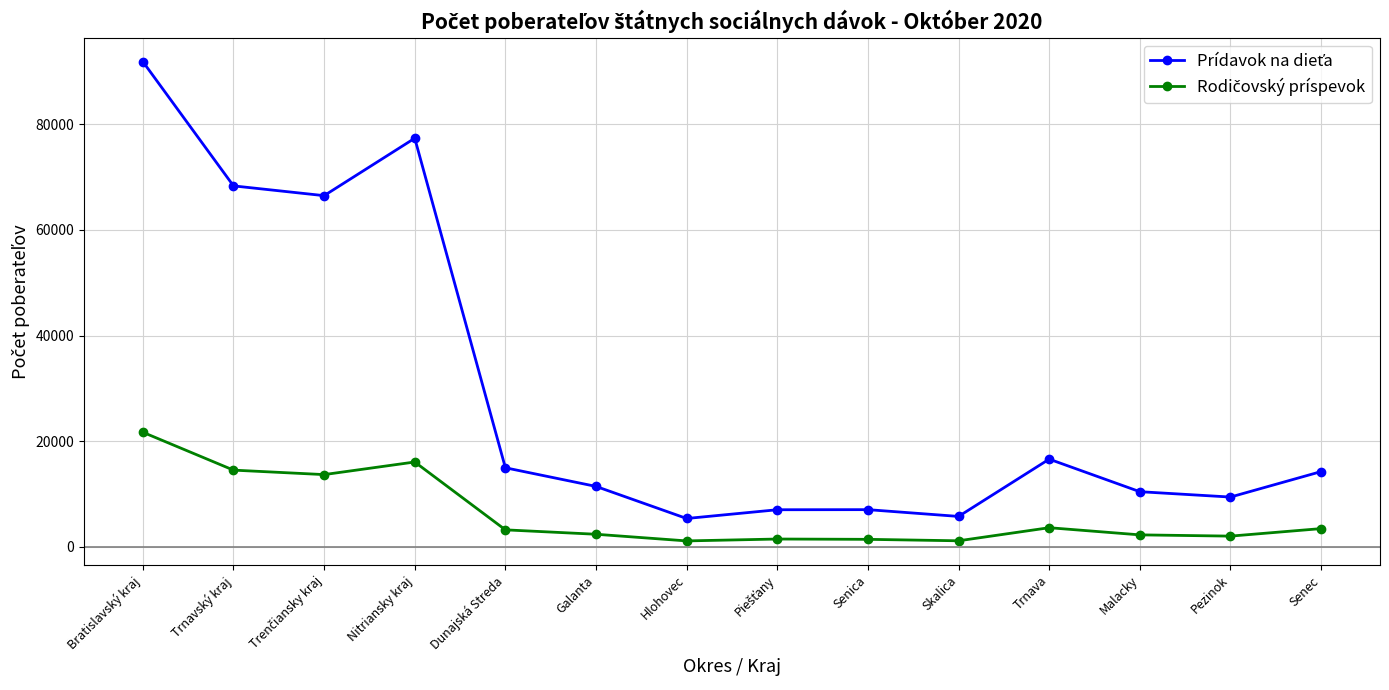

What is the total value across all series at Dunajská Streda?

18227